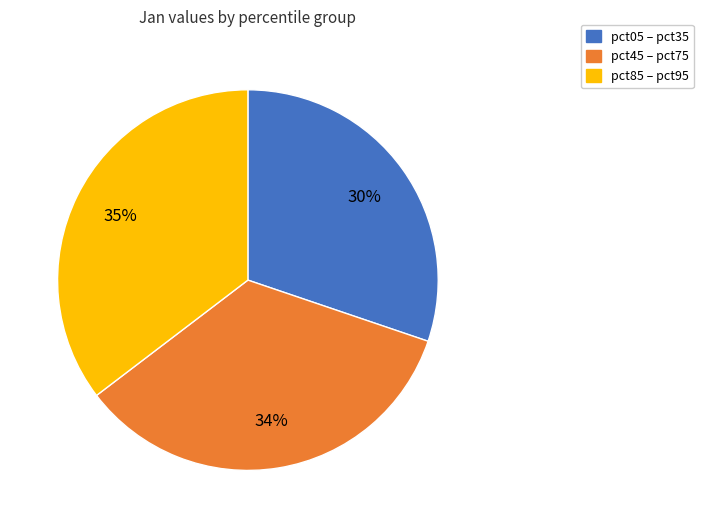

How many slices are in this pie chart?

3